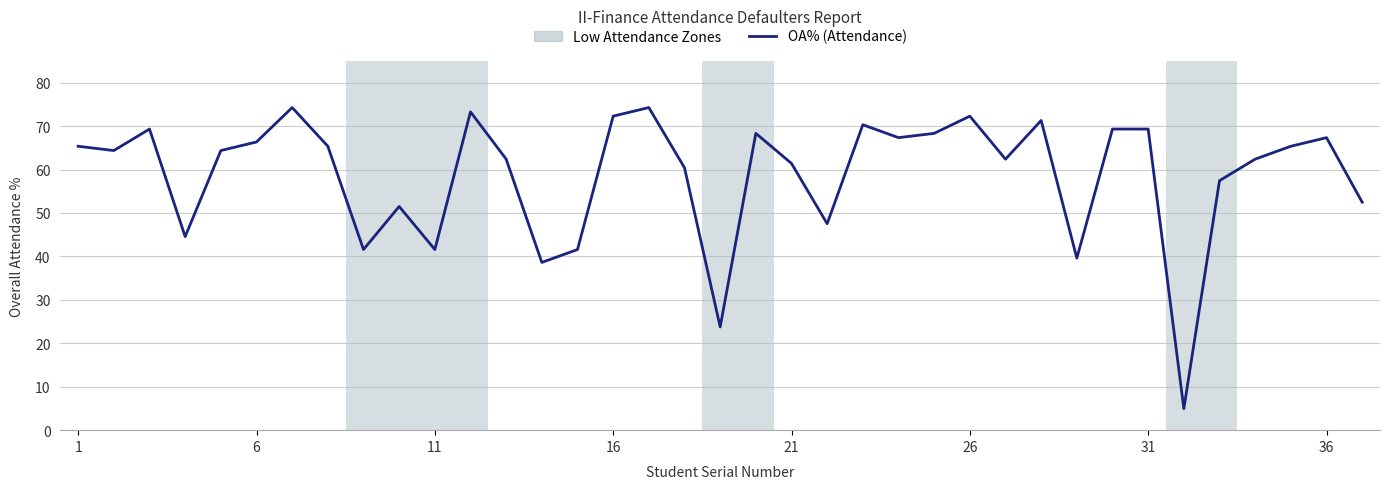

What is the greatest value displayed?

74.3